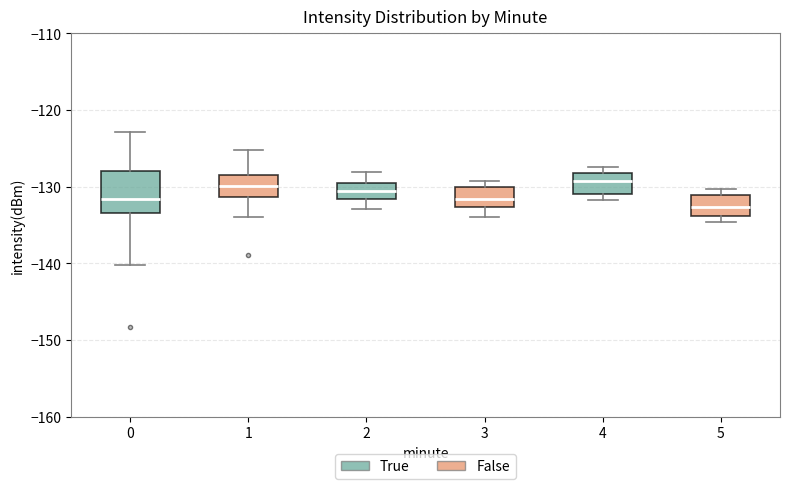

Where is the lower edge of the box at x = 5 on the y-axis? The values are not printed on the chart, so give them approximately, as read against the axis.

-134